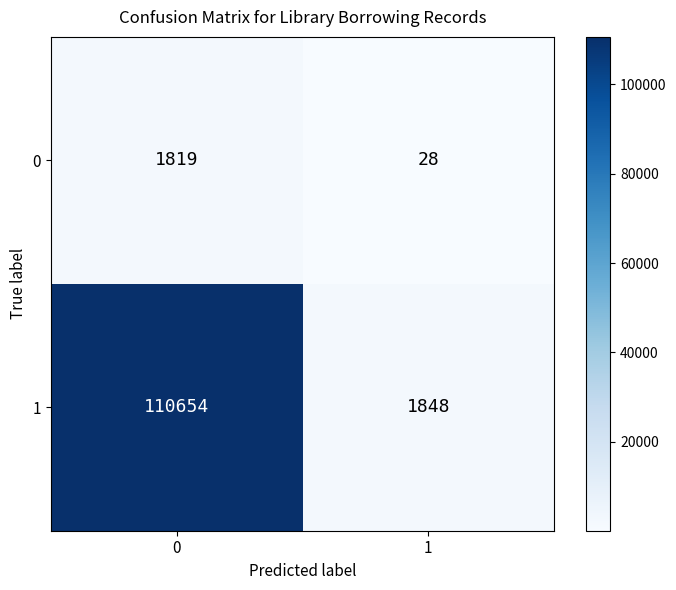

What is the spread (max minus min) of values at 1?

1820